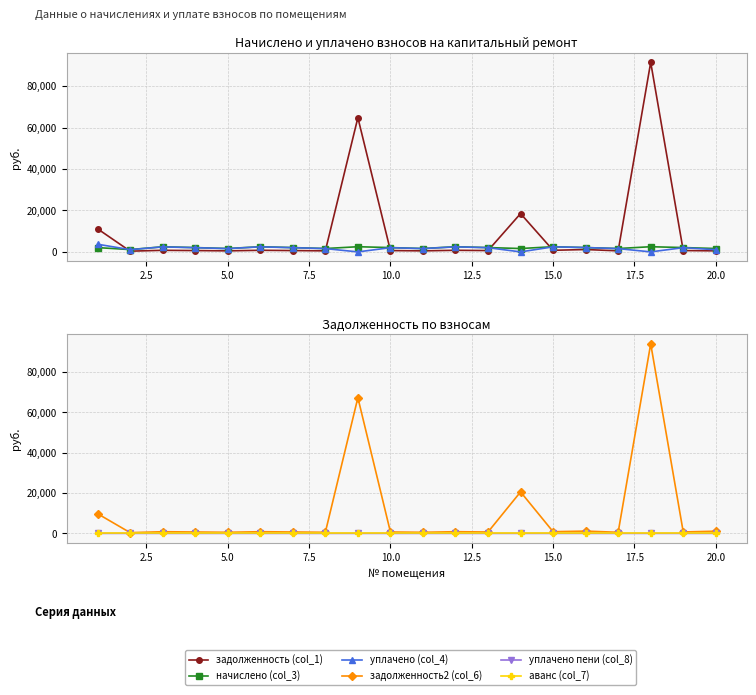

What are all the series names shown in the legend?

задолженность (col_1), начислено (col_3), уплачено (col_4), задолженность2 (col_6), уплачено пени (col_8), аванс (col_7)